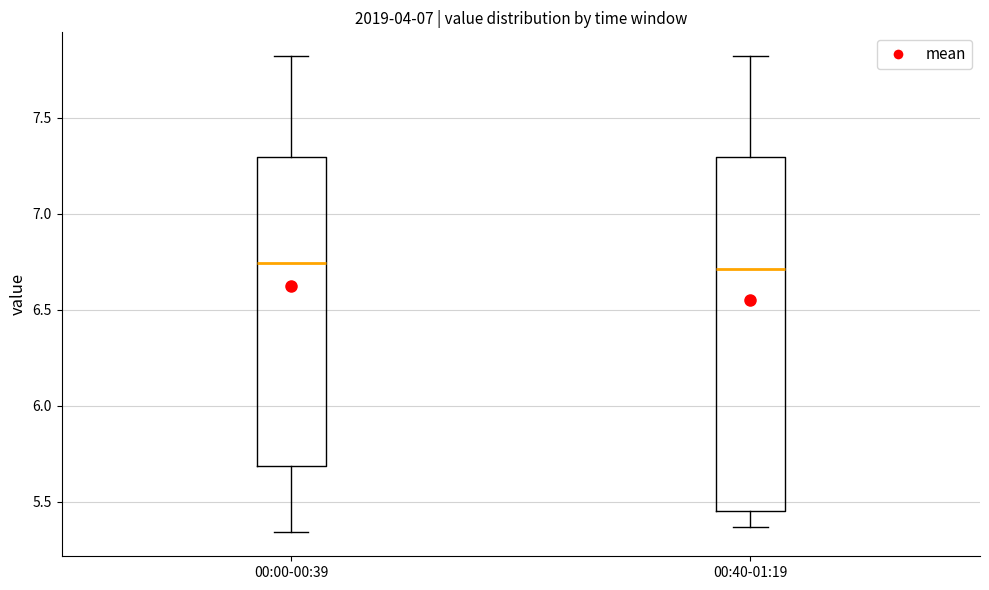

Reading left to right, read every box against the y-axis: the position of its median line, the range the box covers, and the ends of its whiskers. The values are not printed on the chart, so give them approximately, as read against the axis.

00:00-00:39: median 6.75, box 5.70 to 7.30, whiskers 5.35 to 7.80
00:40-01:19: median 6.70, box 5.45 to 7.30, whiskers 5.35 to 7.80